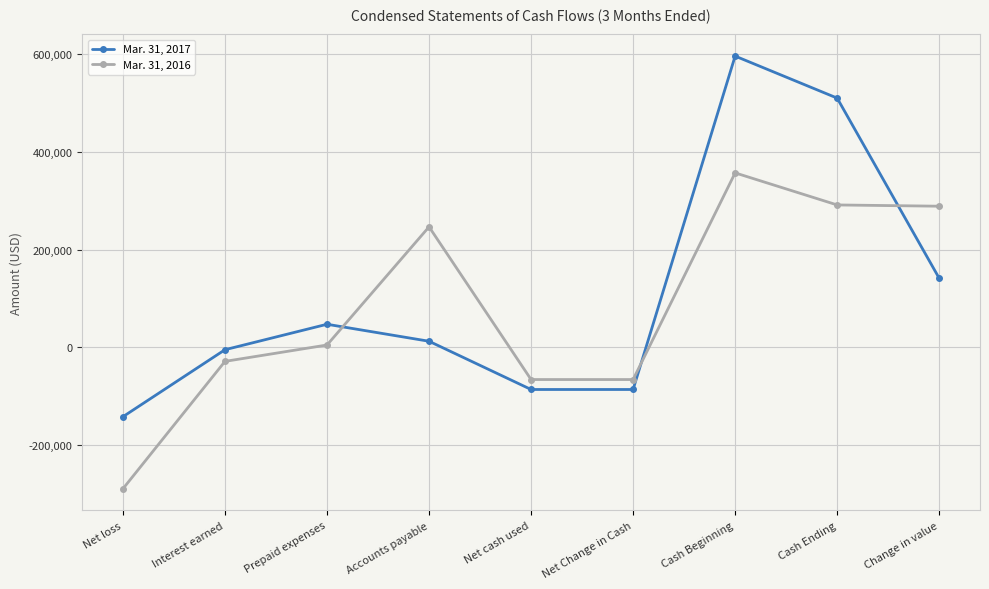

At which label does Mar. 31, 2017 reach its minimum?

Net loss